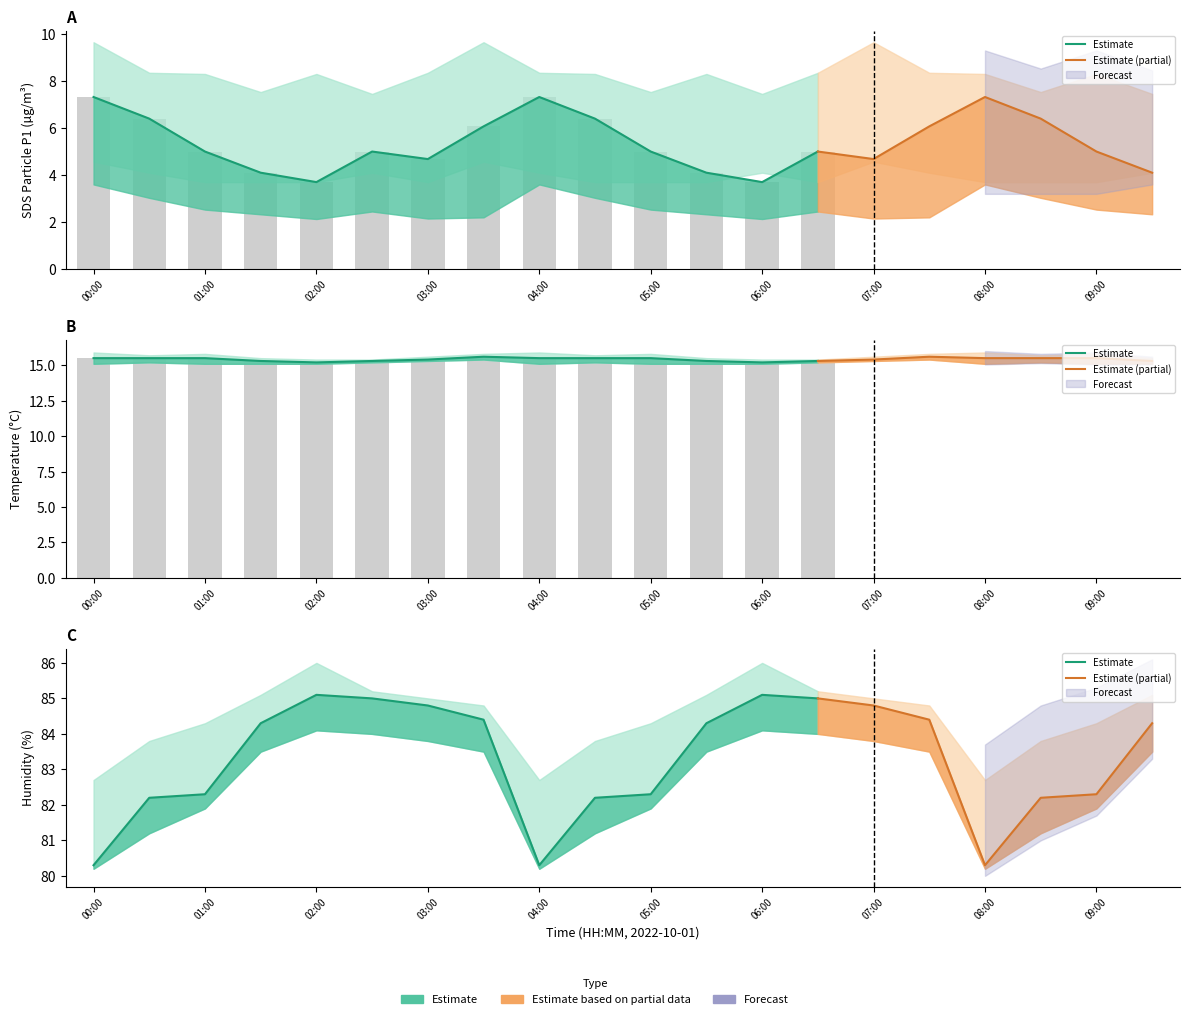

What is the sum of all Temp values?

308.4